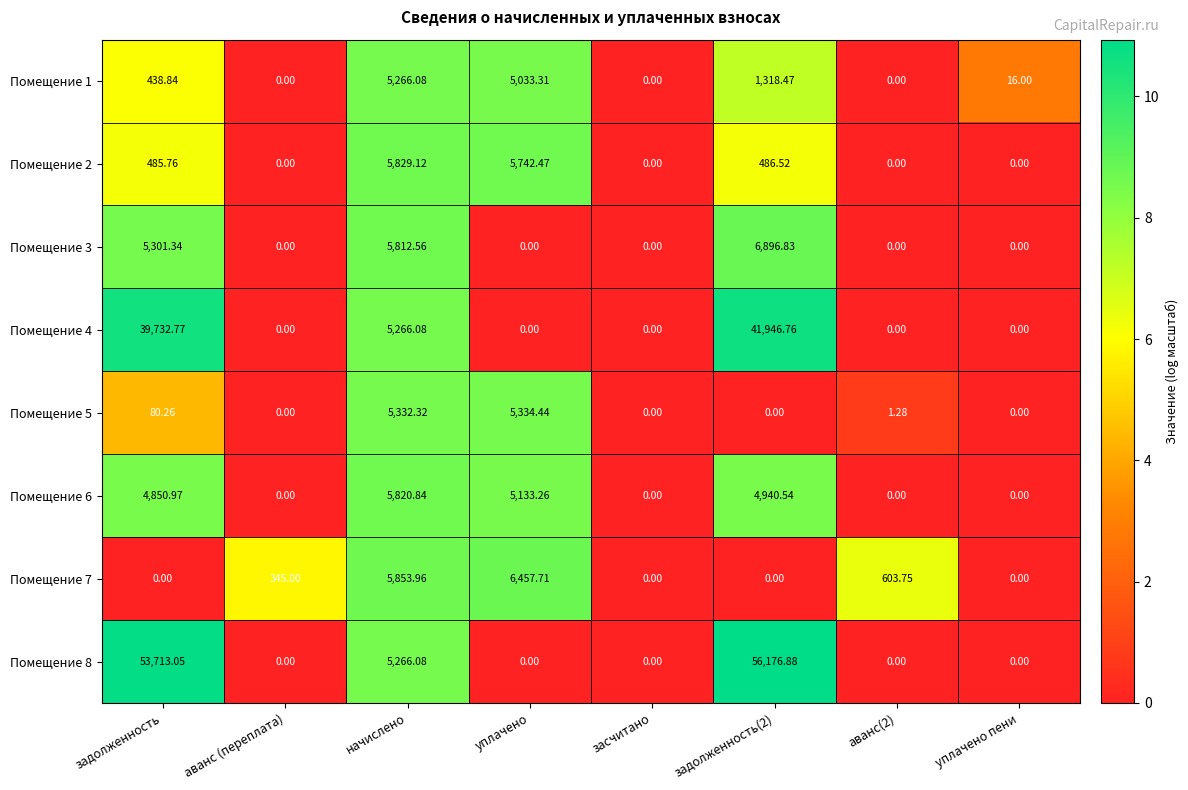

At which label does Помещение 1 reach its peak?

начислено